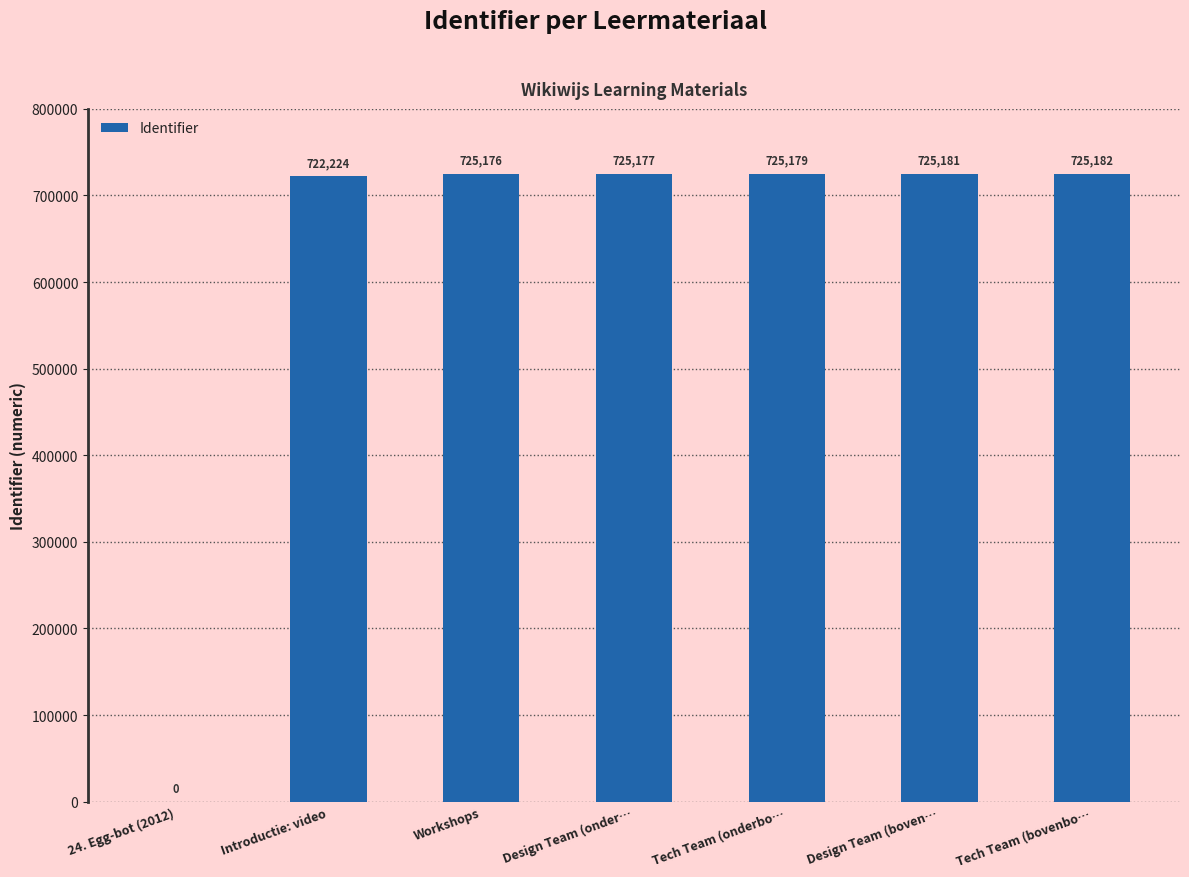

Where is the data nearest to the value 362591?

Introductie: video